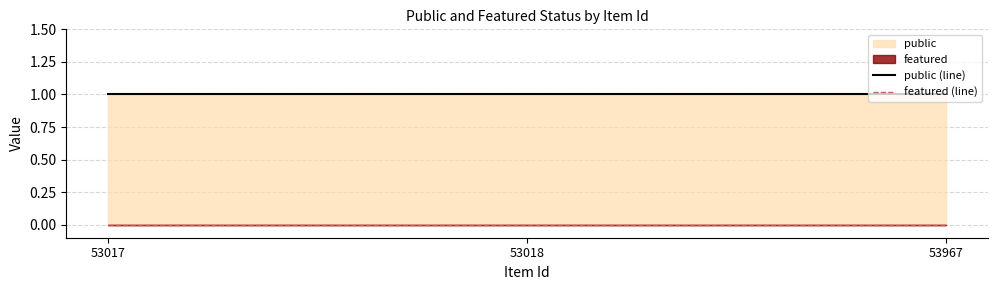

The public (line) series shows 1 at 53967. True or false?

True